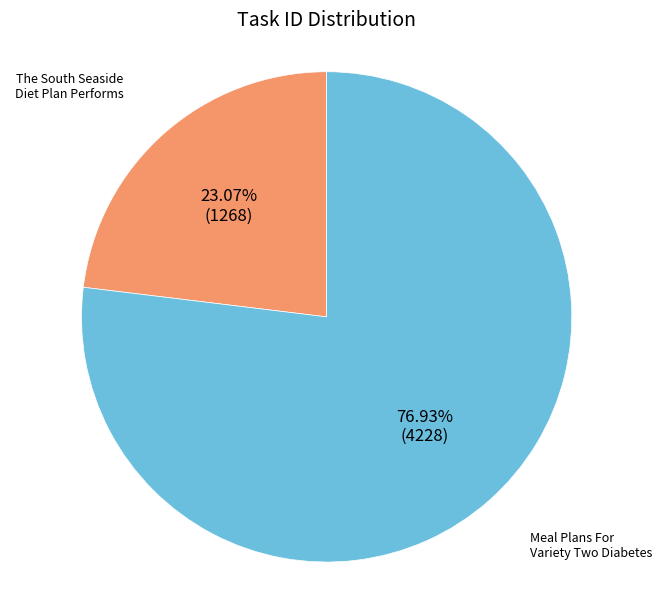

What is the total percentage of Meal Plans For Variety Two Diabetes and The South Seaside Diet Plan Performs?

100.0%